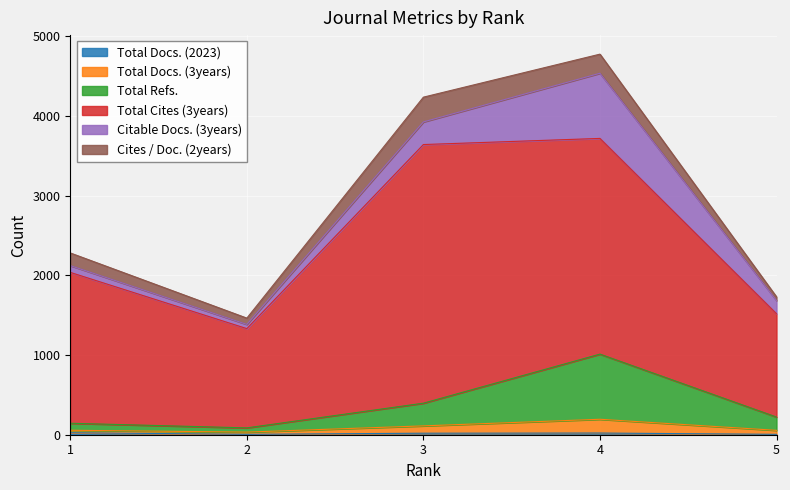

Rank the categories by Total Cites (3years) value from lowest to highest.

2, 5, 1, 4, 3